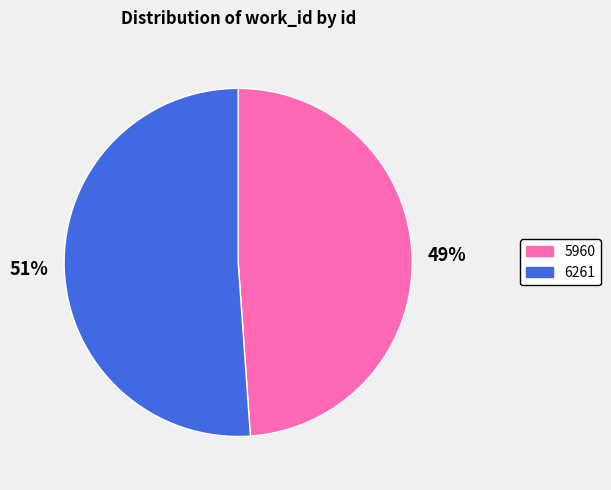

True or false: 6261 accounts for 46% of the total.

False